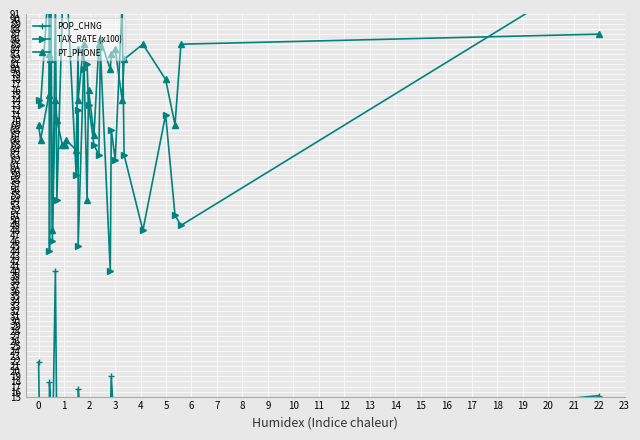

Where is the first local minimum for PT_PHONE?

1